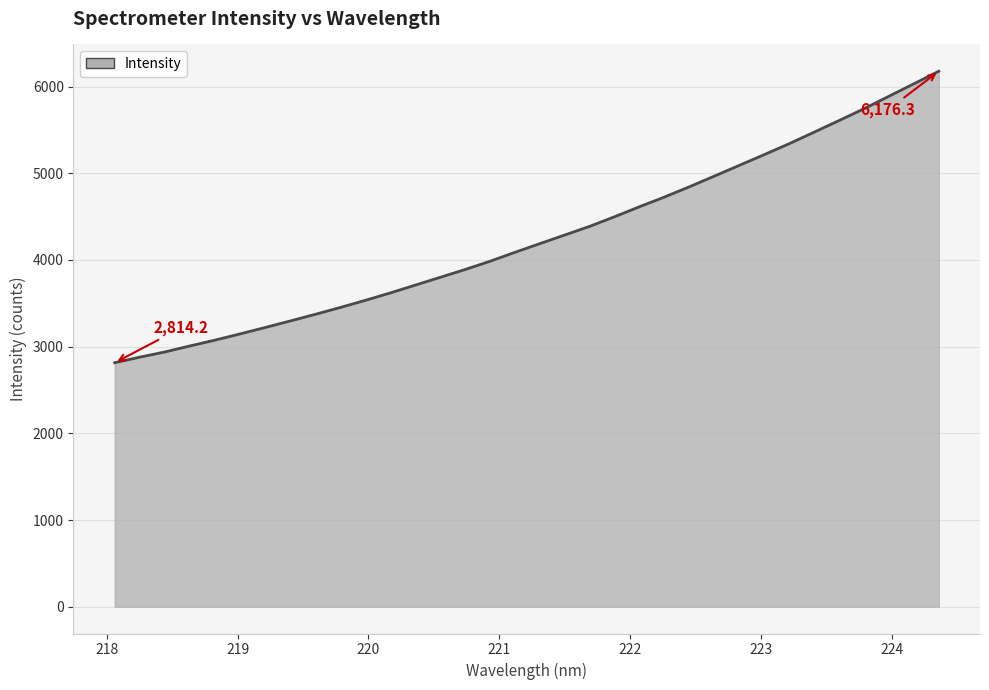

What is the difference between the maximum and minimum values?

3362.0